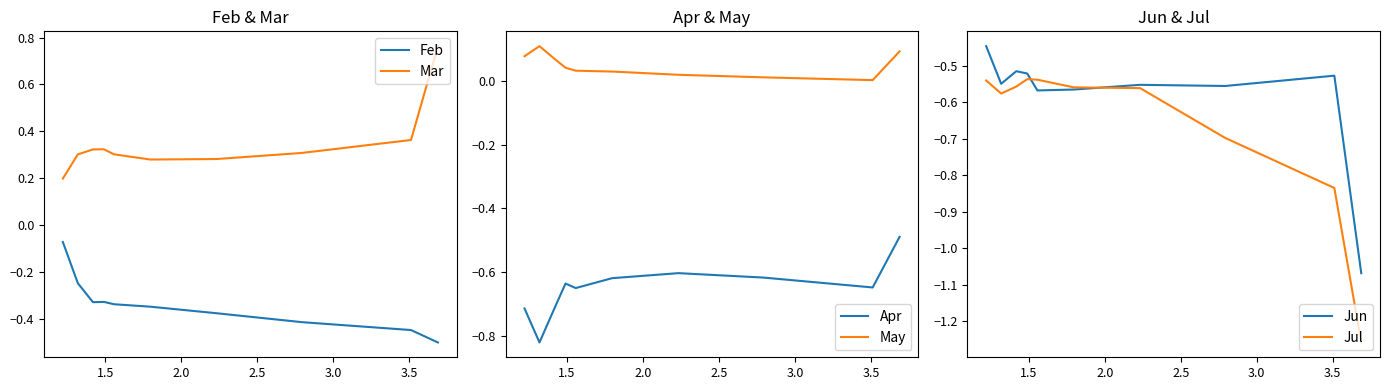

True or false: Feb has a value of -0.5 at 3.5.

False